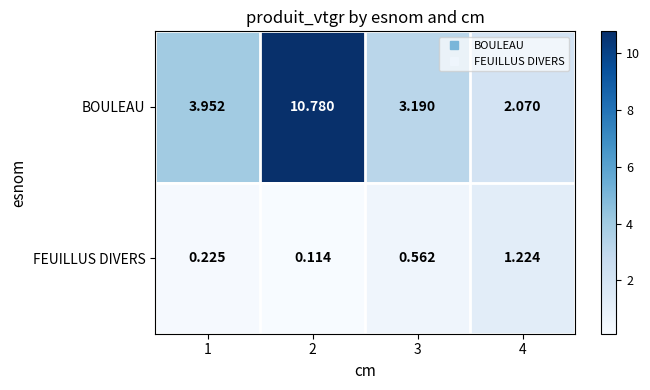

Is the value of BOULEAU at 4 greater than the value of FEUILLUS DIVERS at 4?

Yes